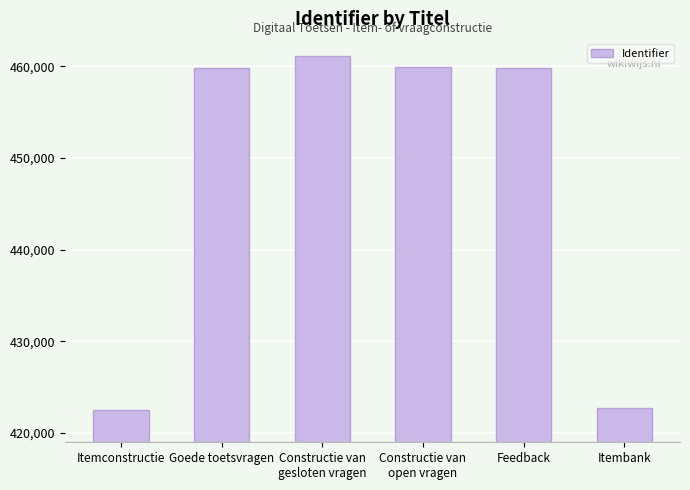

What is the label of the 4th bar from the left?

Constructie van
open vragen